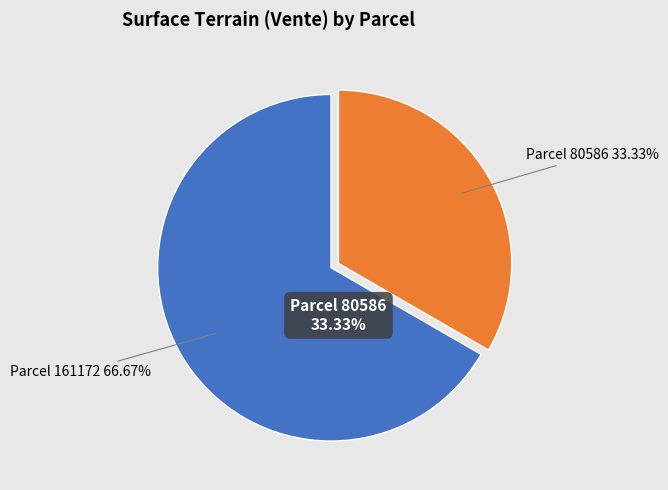

To the nearest percent, what is the average slice percentage?

50%